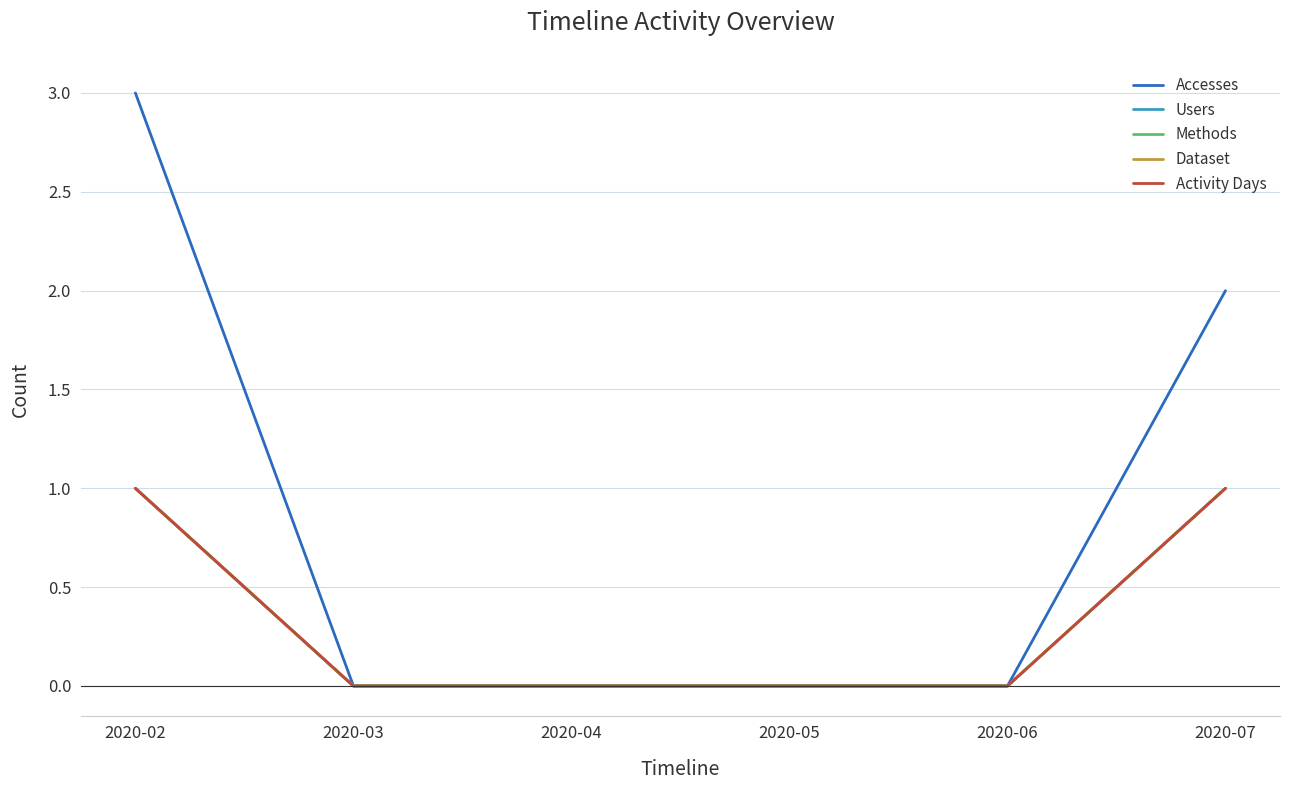

Does the chart display data point markers on the line(s)?

No